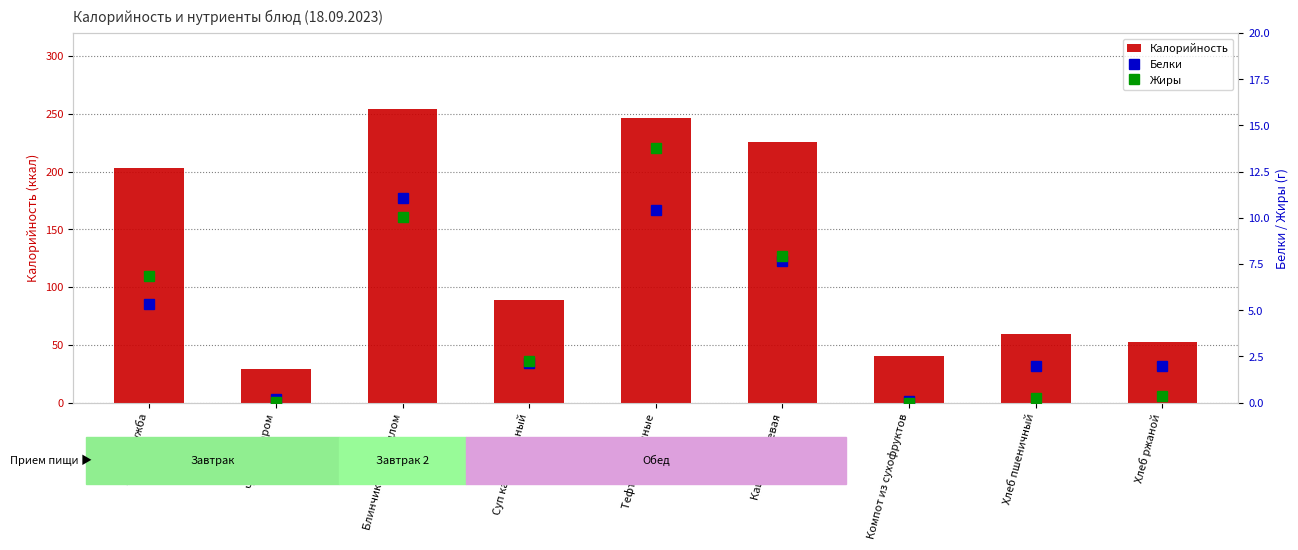

What is the label of the 9th bar from the left?

Хлеб ржаной